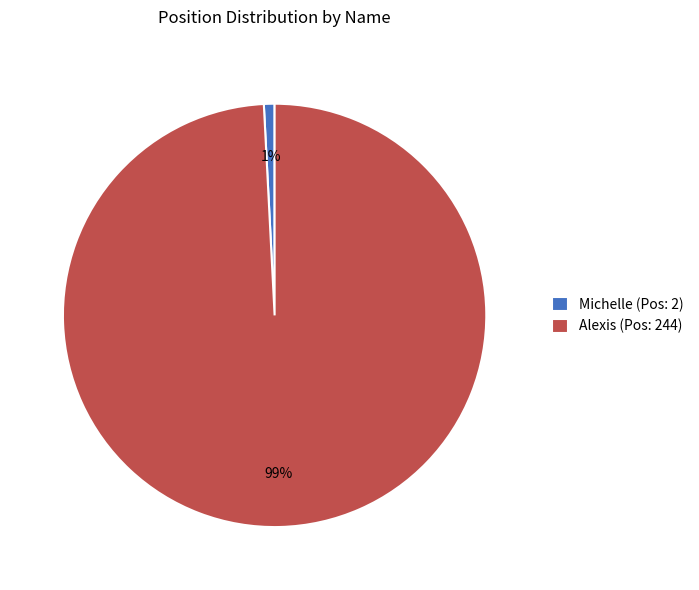

How many slices are in this pie chart?

2